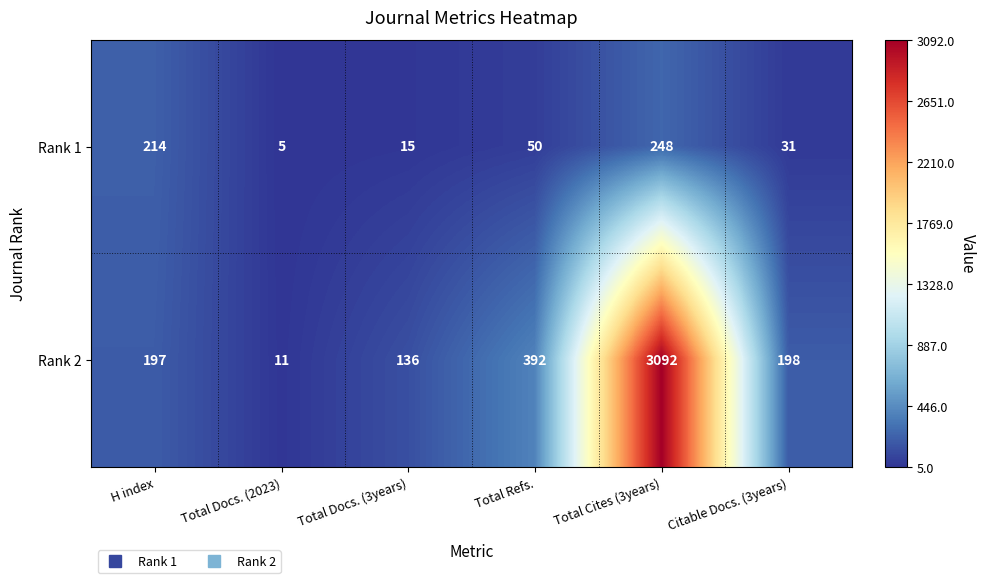

True or false: Rank 2 has a value of 7 at Total Docs. (2023).

False